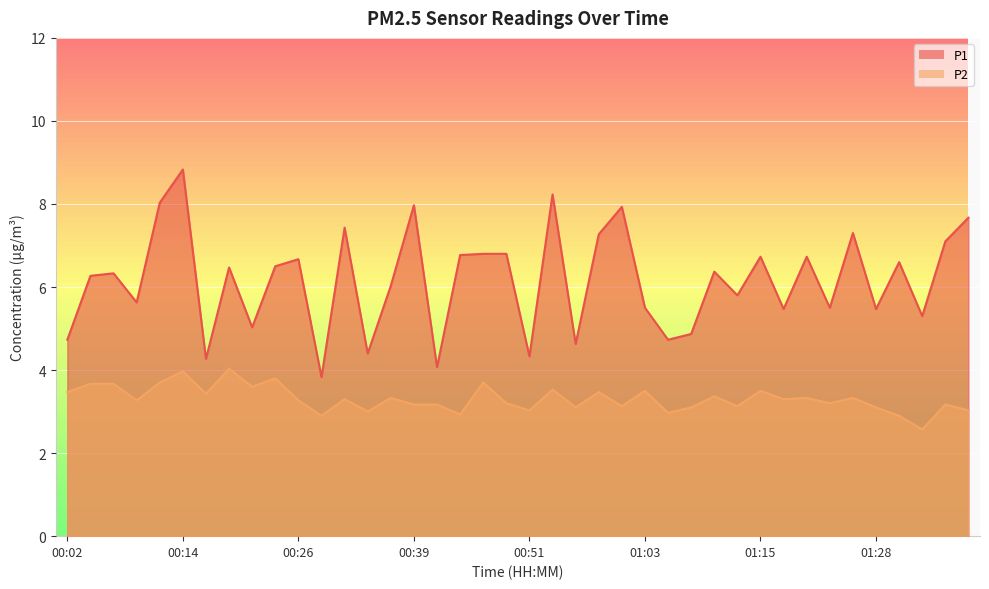

What is the difference between the maximum and second lowest values in the P2 series?

1.1